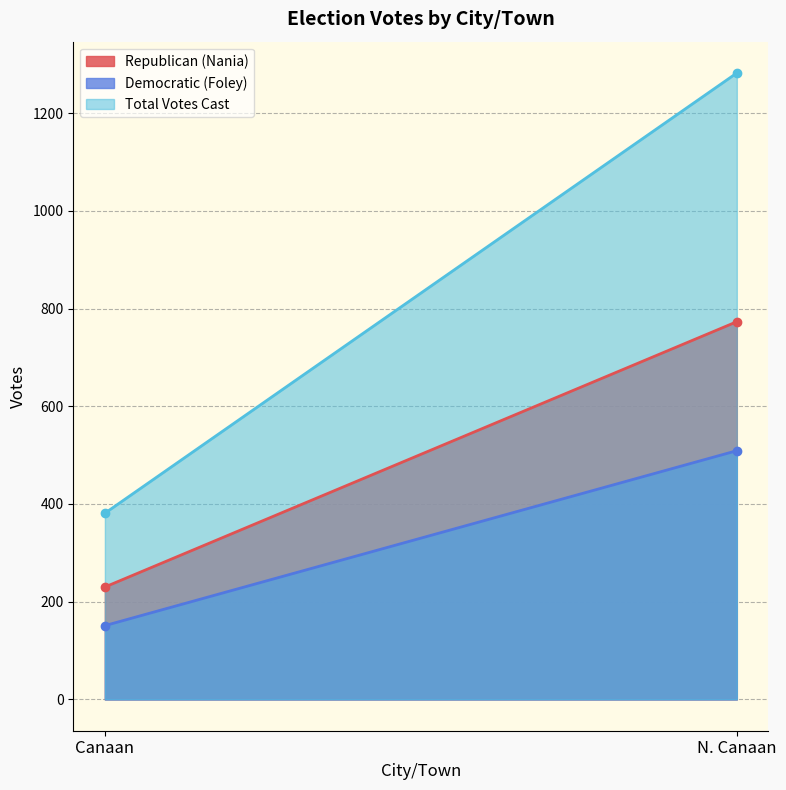

Which has a higher value, Canaan or N. Canaan?

N. Canaan